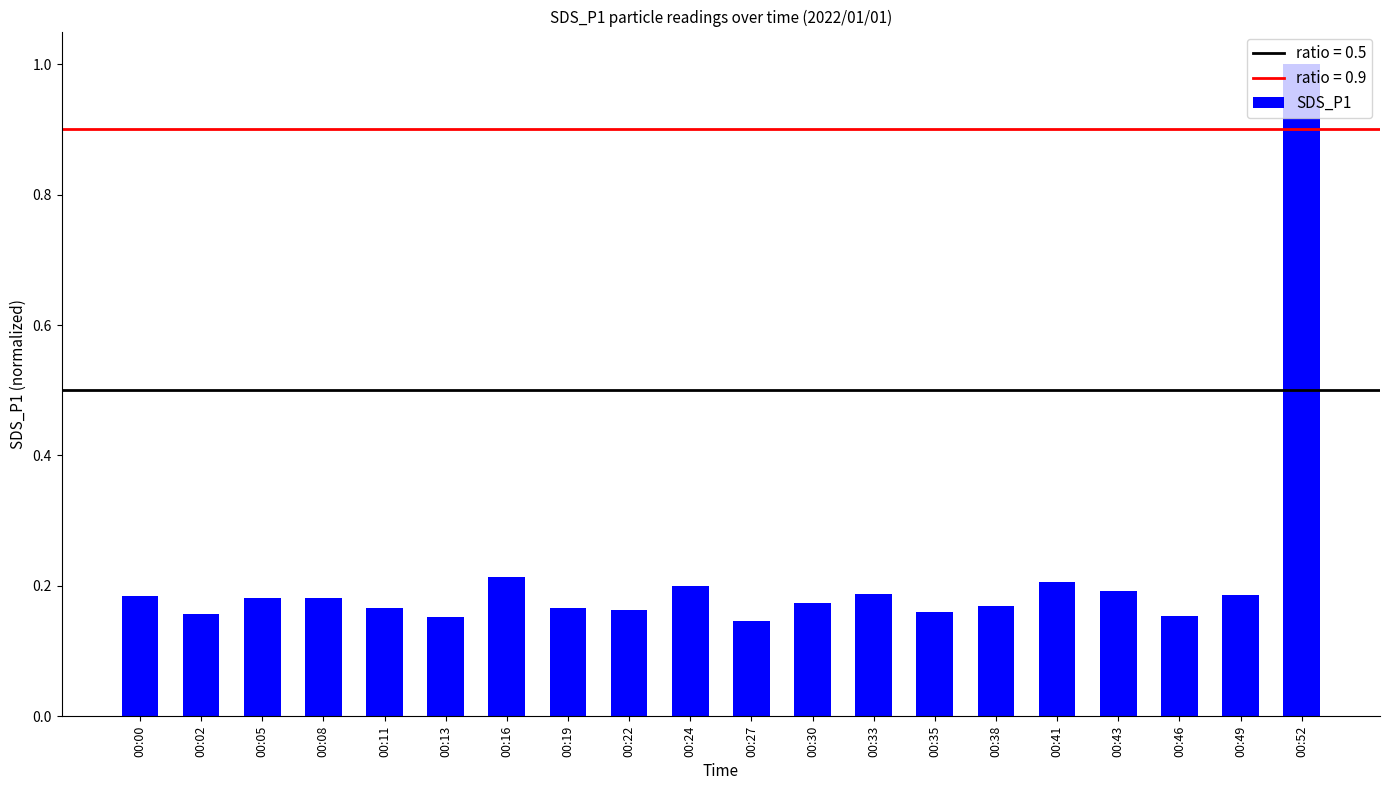

Which category has the highest value across all series?

00:52